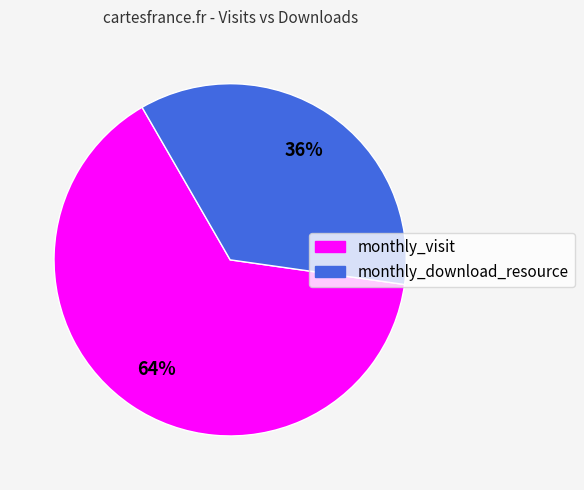

To the nearest percent, what is the average slice percentage?

50%